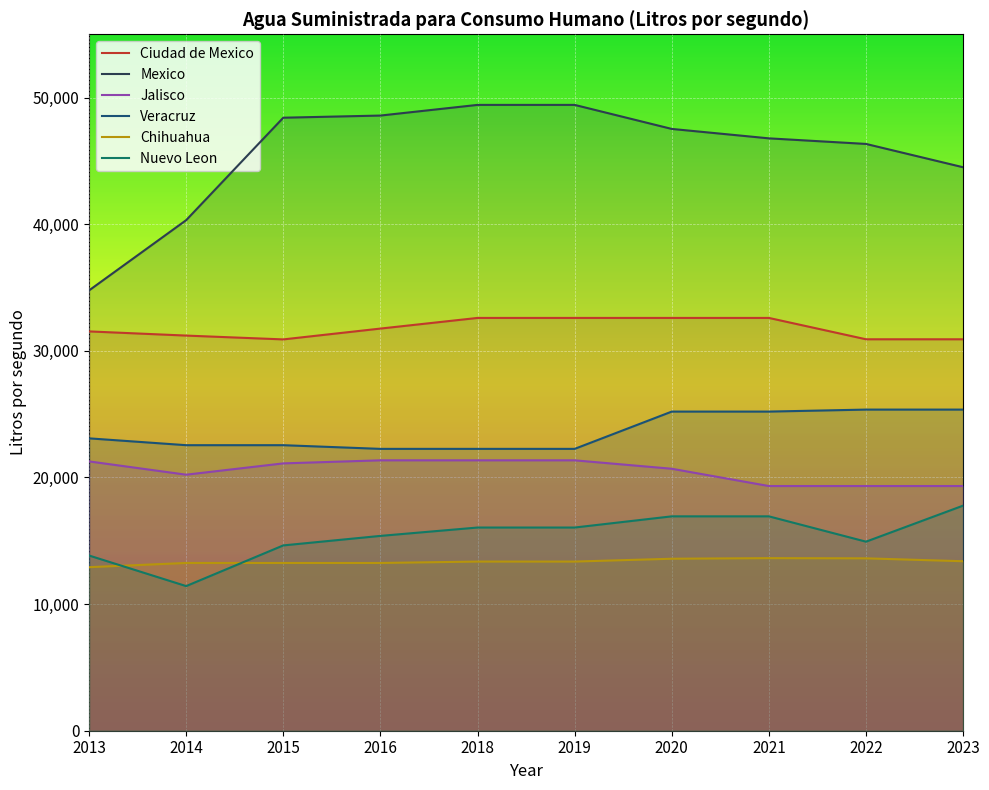

How many data points does each series have?

10